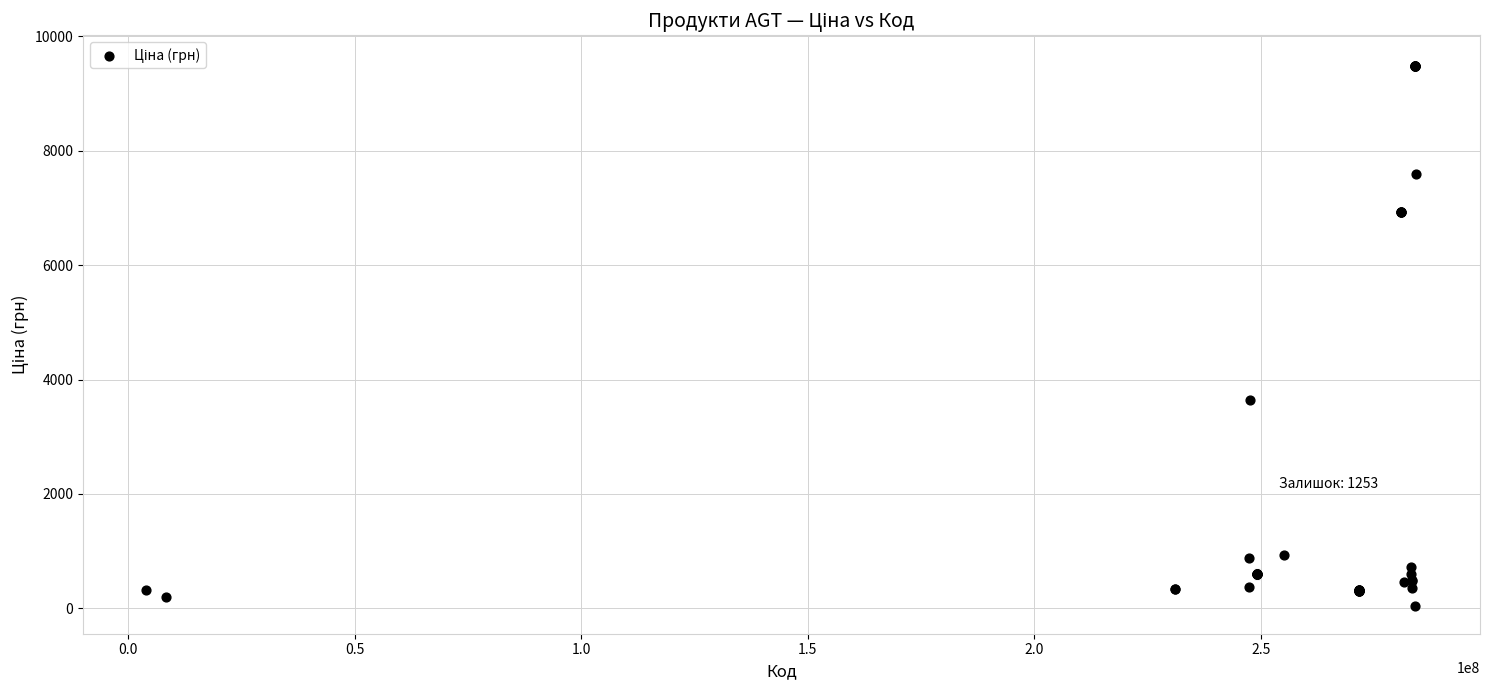

What Y value in the scatter plot is closest to 4756?

3646.5